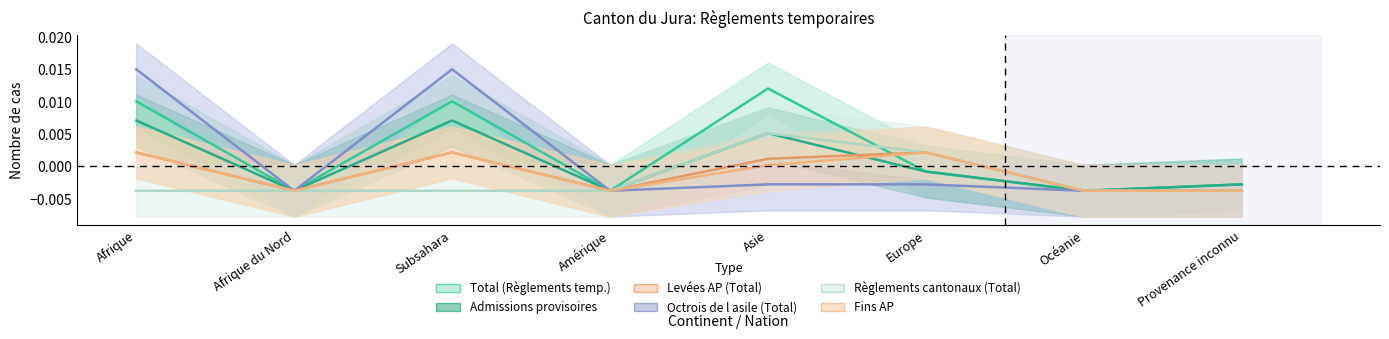

The value of Règlements cantonaux (Total) at Provenance inconnu is -0.0. True or false?

False